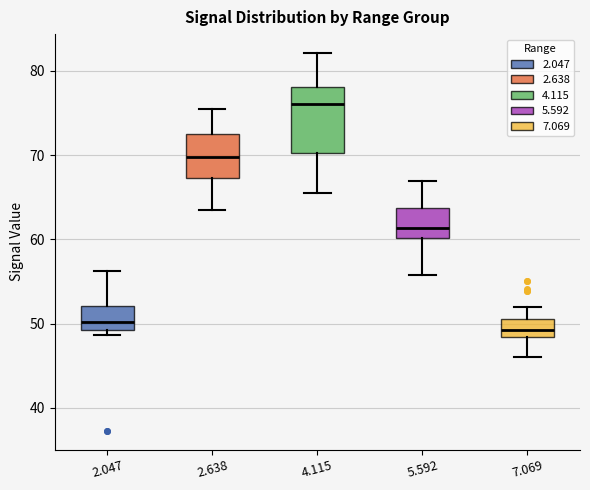

Which box is the tallest, from its lower edge to its upper edge?

4.115